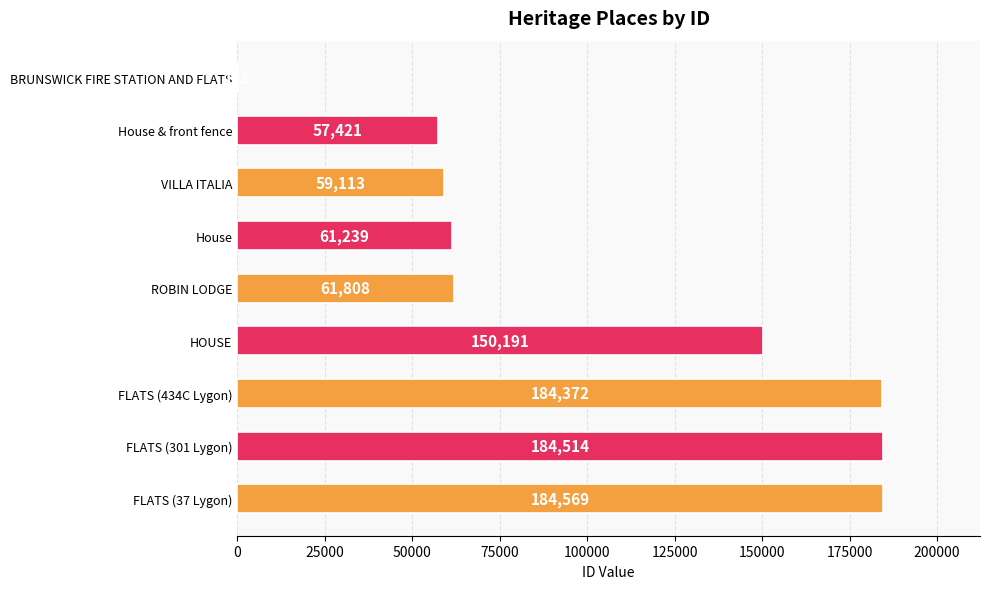

Read the value at VILLA ITALIA, to the nearest 100.

59100